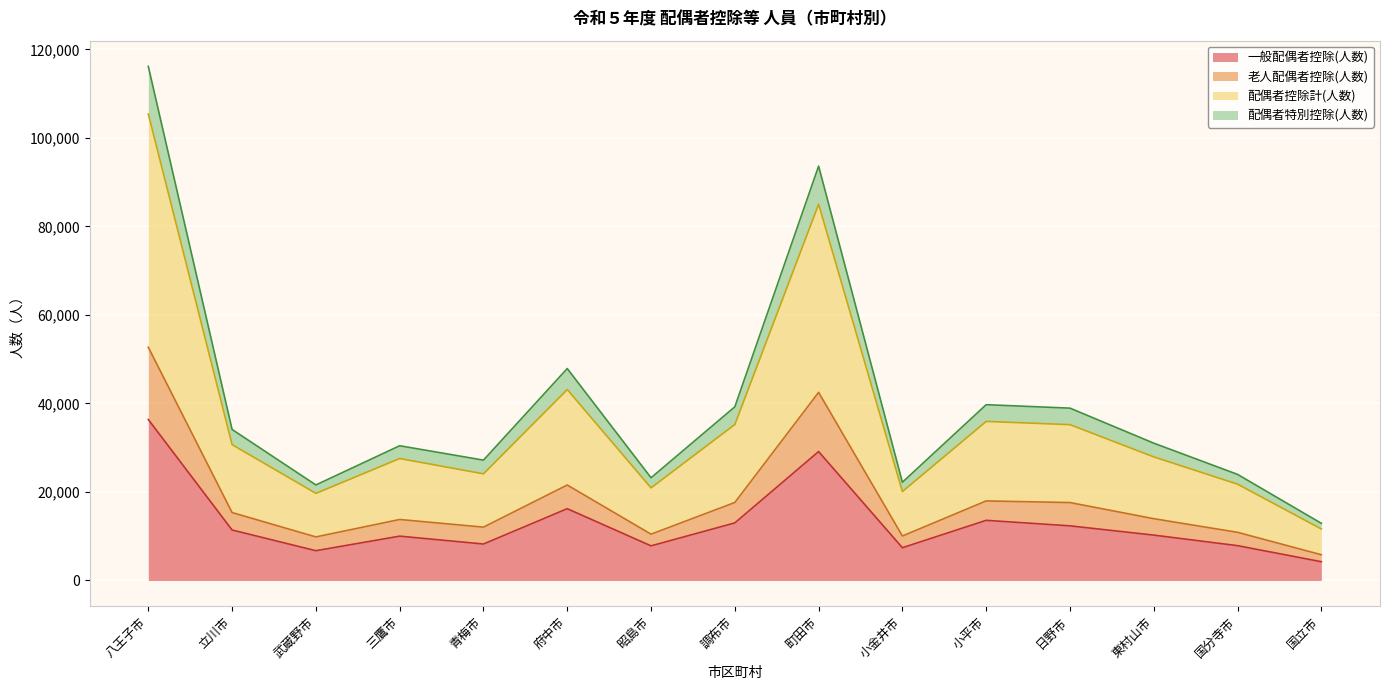

Which series has the largest range (max minus min)?

配偶者特別控除(人数)